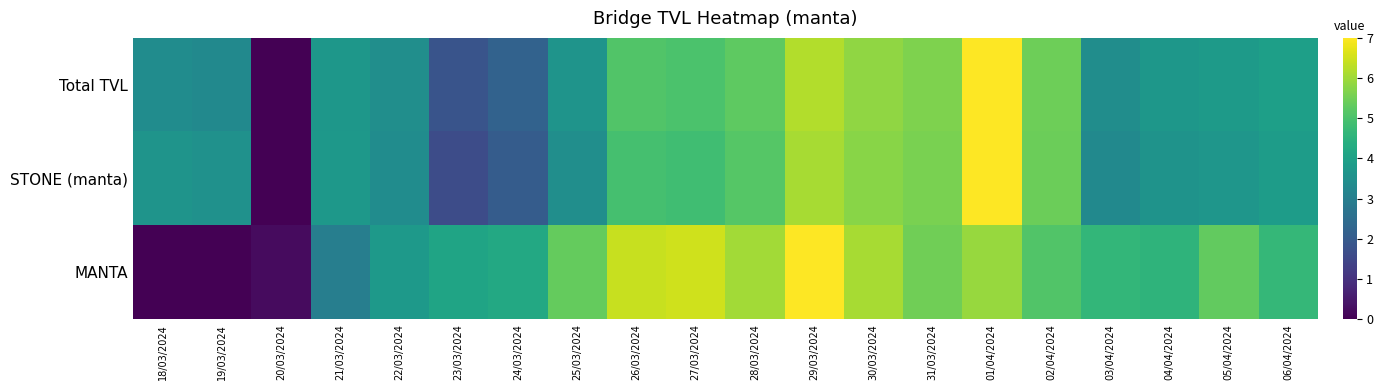

Which series has the largest range (max minus min)?

Total TVL